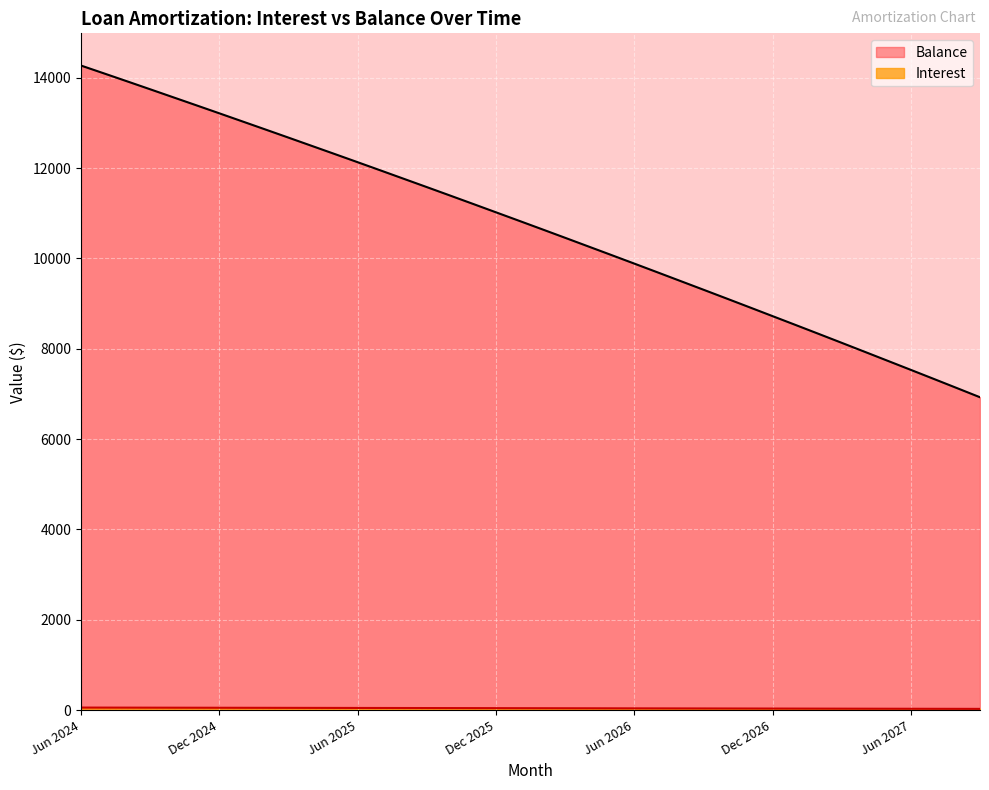

Between Sep 2025 and Aug 2027, which series saw the biggest shift?

Principal